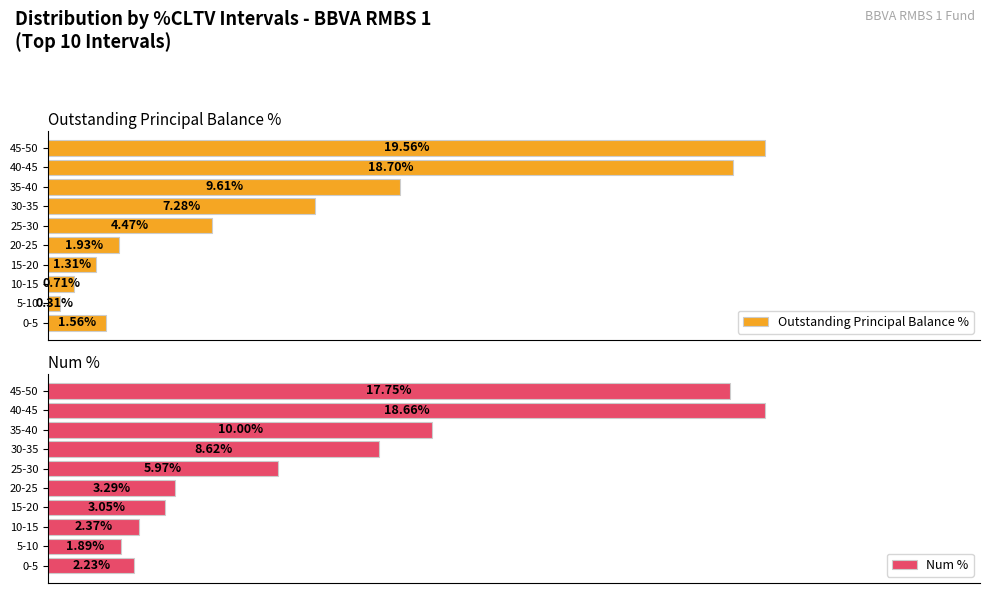

Rank the categories by Outstanding Principal Balance % value from lowest to highest.

5-10, 10-15, 15-20, 0-5, 20-25, 25-30, 30-35, 35-40, 40-45, 45-50